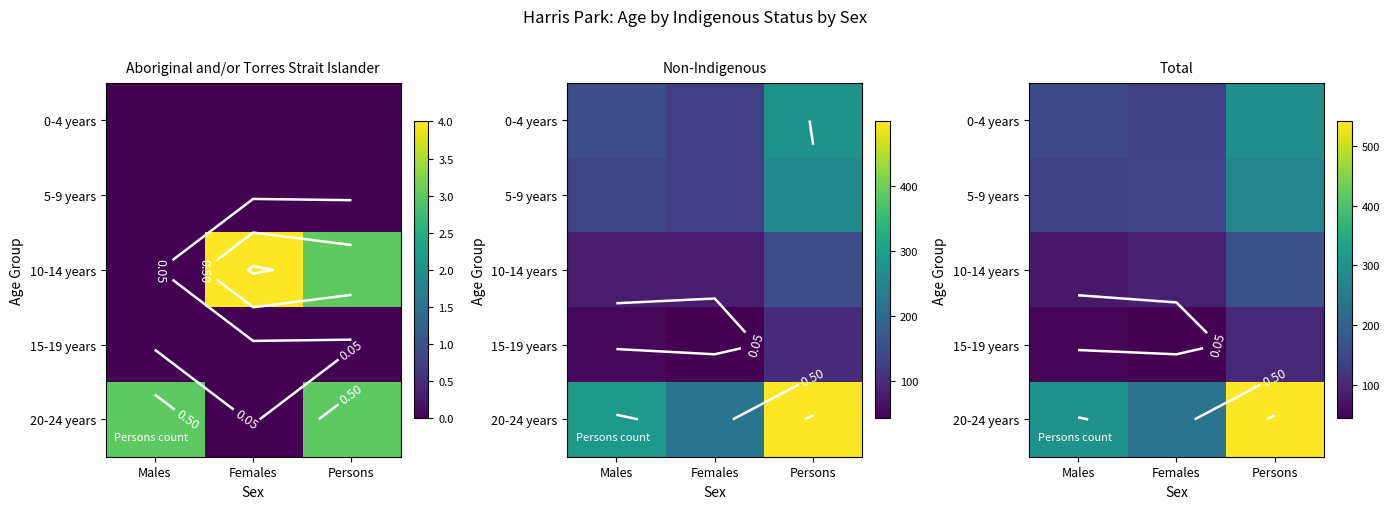

What is the total value across all series at Males?

723